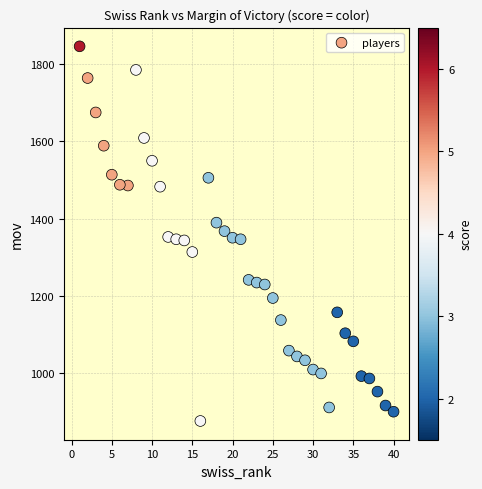

What is the range of X values (max minus min)?

39